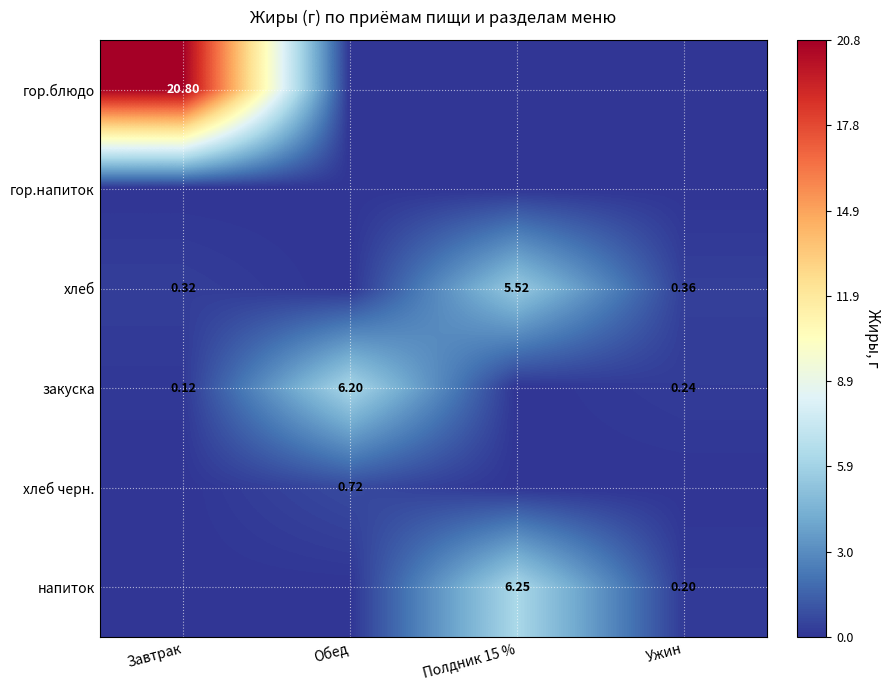

What is the approximate value of гор.блюдо at Завтрак?

20.8